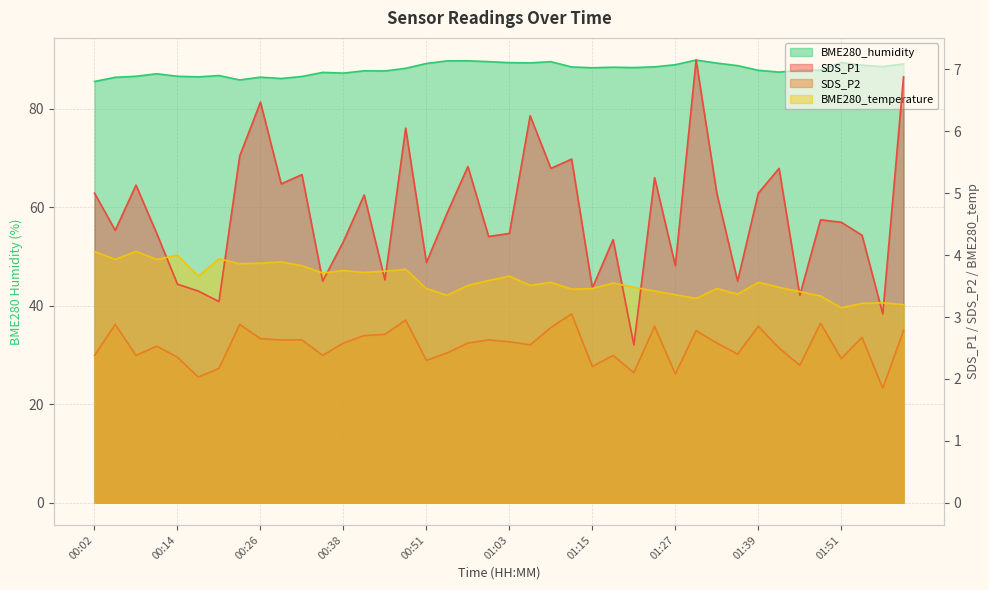

What is the label of the 6th point from the left?

00:17